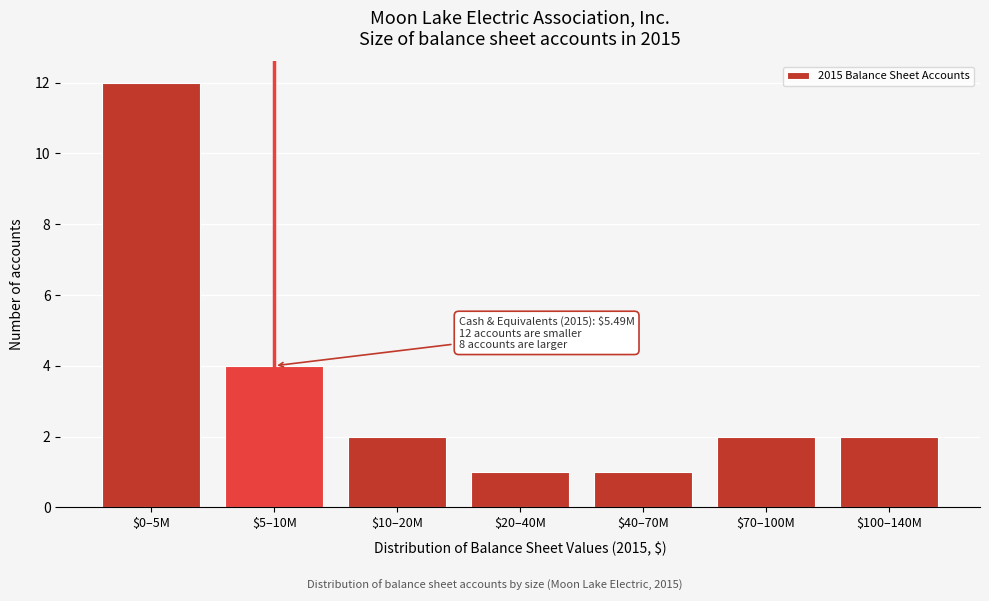

Reading right to left, extract all data points from this chart.

2	2	1	1	2	4	12